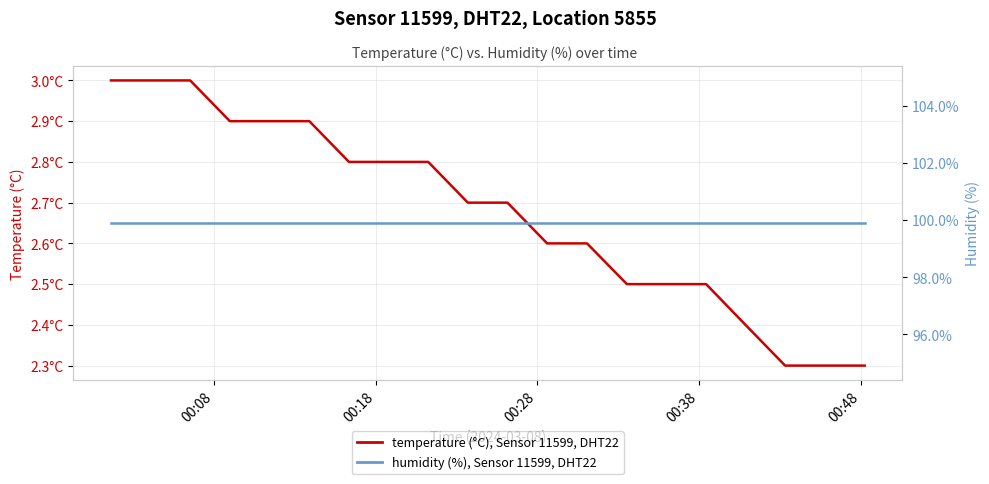

How many lines are shown in the chart?

2